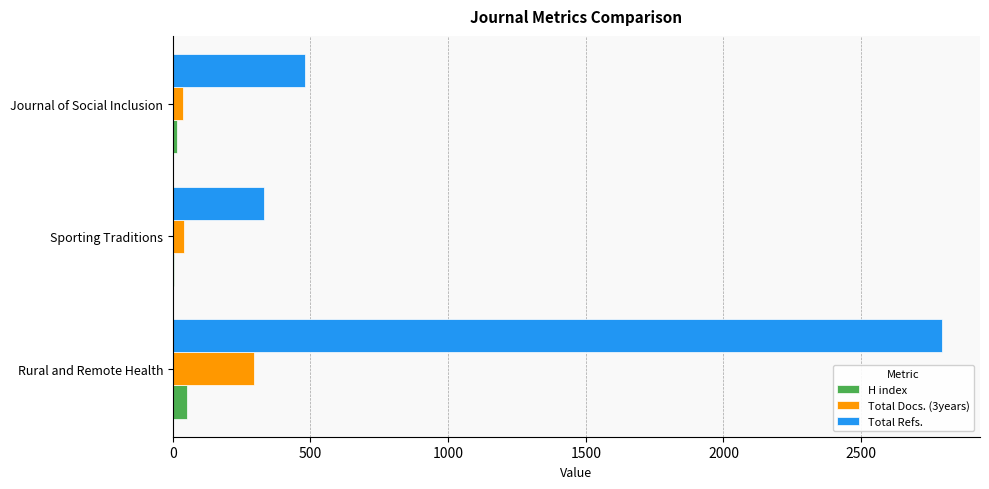

Is it true that Total Refs. equals 330 at Sporting Traditions?

True